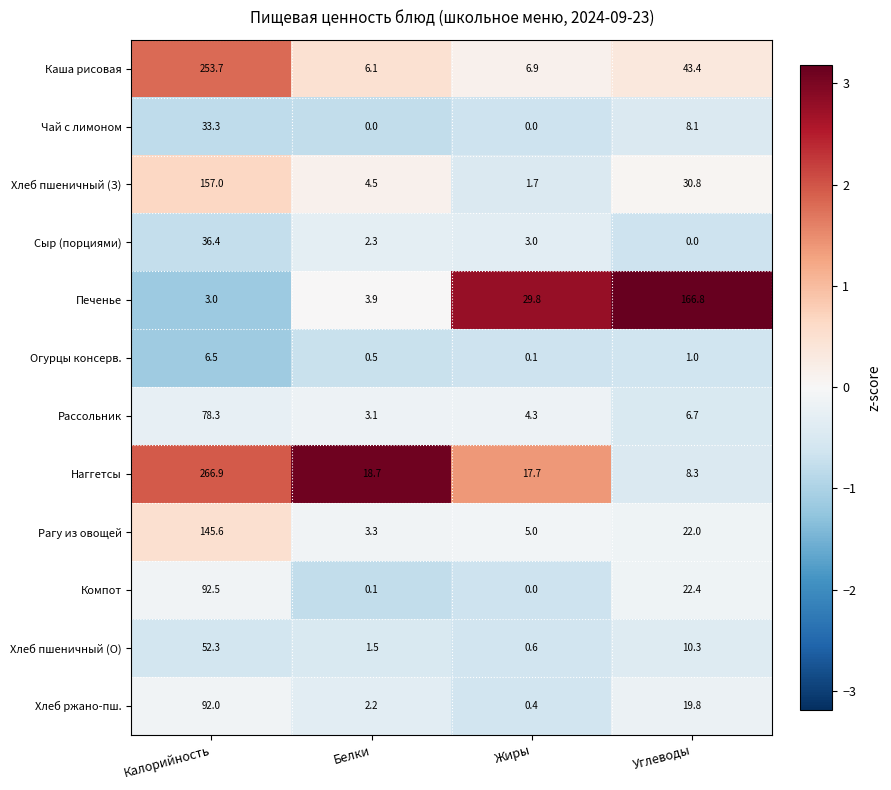

Where does the Чай с лимоном series first go above 8?

Калорийность